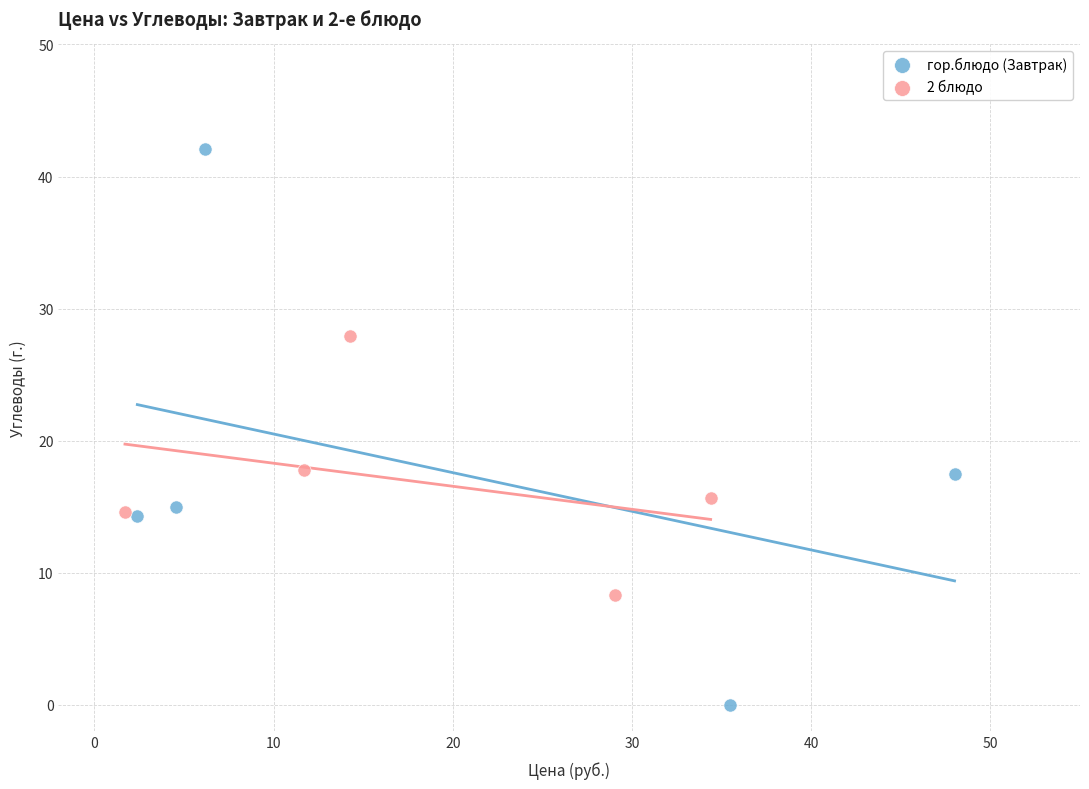

Which series reaches the minimum Y coordinate?

гор.блюдо (Завтрак)